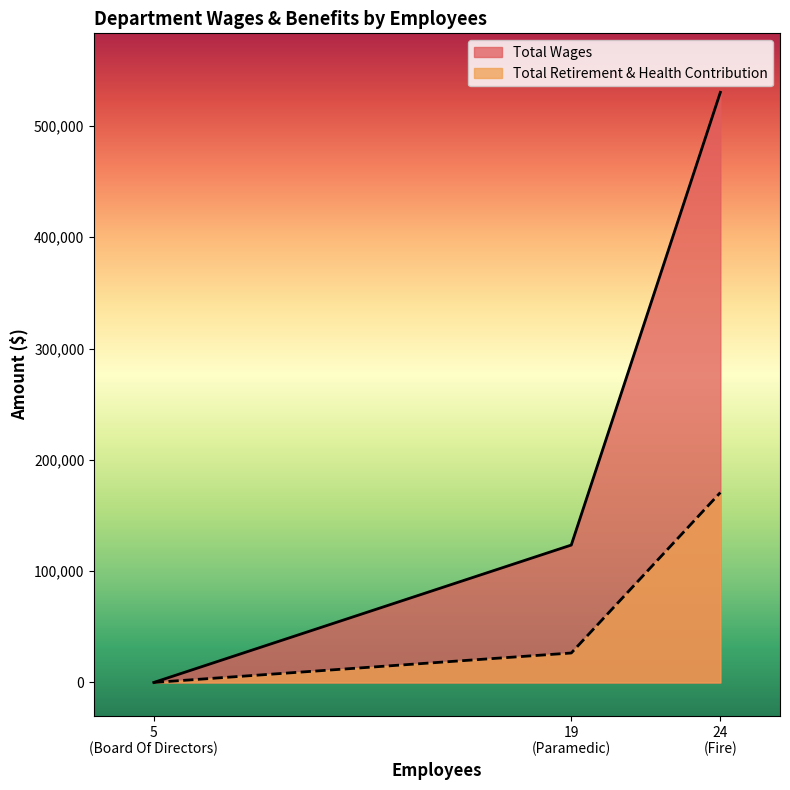

What is the sum of the Total Retirement & Health Contribution values at Board Of Directors and Paramedic?

26472